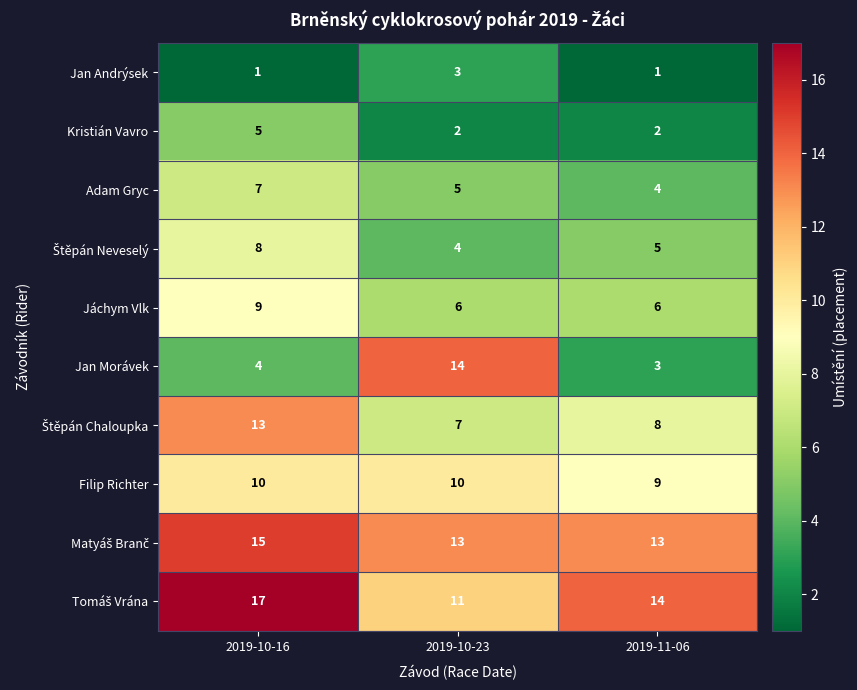

What is the difference between the highest and lowest values at 2019-10-23?

12